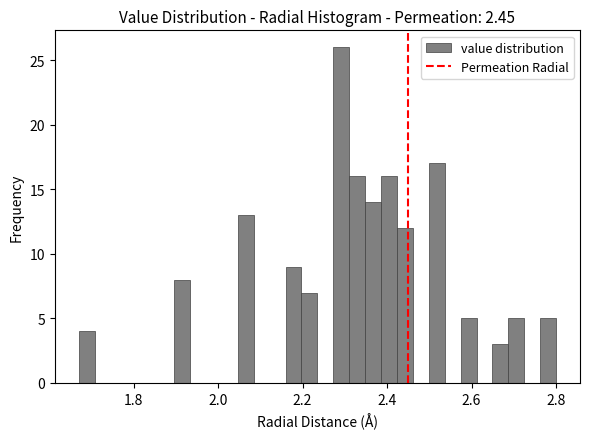

Read against the x-axis, roughly where is the centre of the tallest bar?

2.30